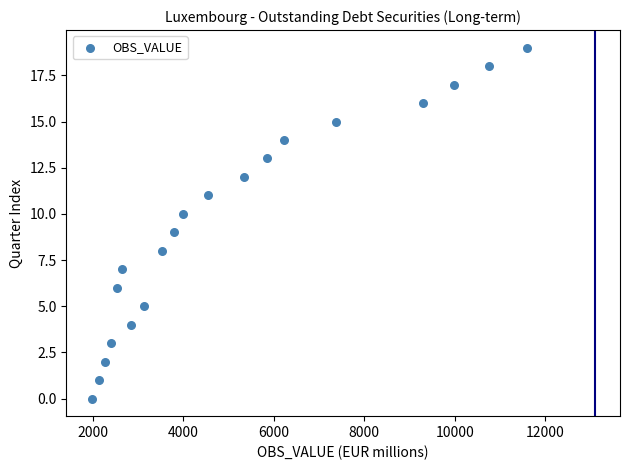

What is the range of Y values (max minus min)?

19